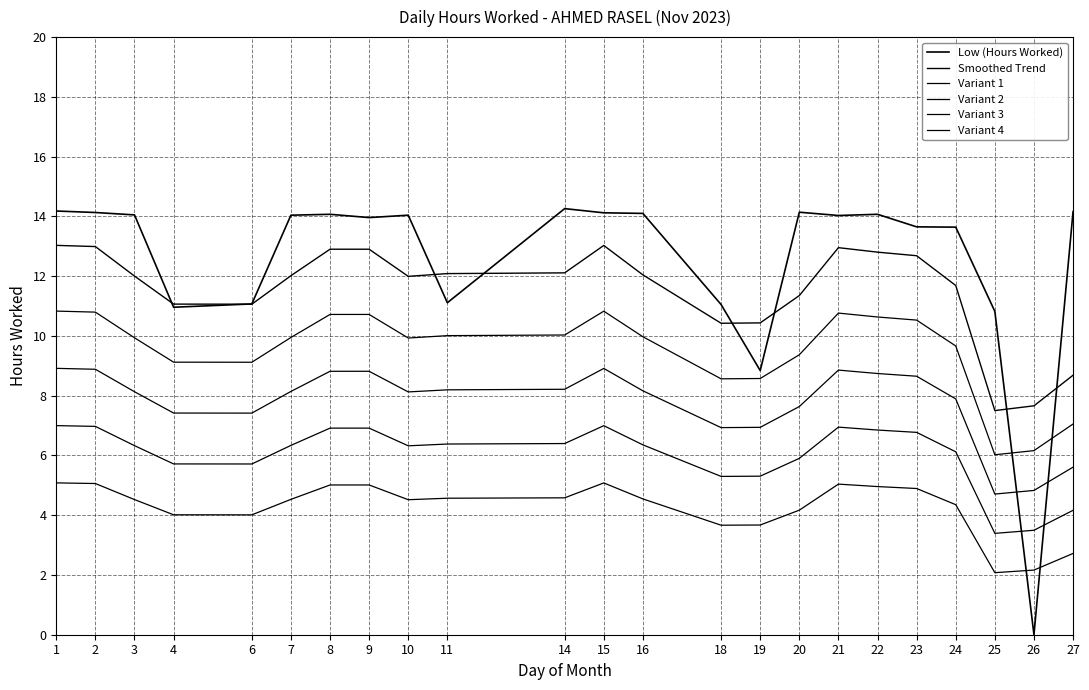

Does the chart have visible grid lines?

Yes